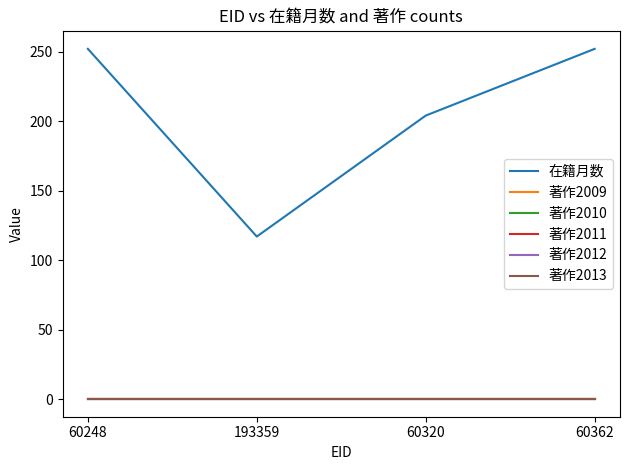

Does the chart have visible grid lines?

No